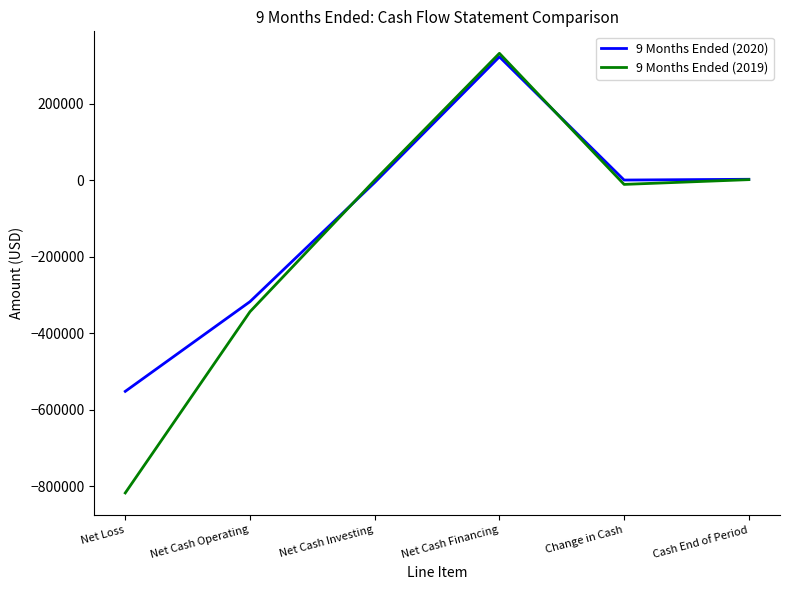

Is the value of 9 Months Ended (2020) at Change in Cash greater than the value of 9 Months Ended (2019) at Net Cash Financing?

No